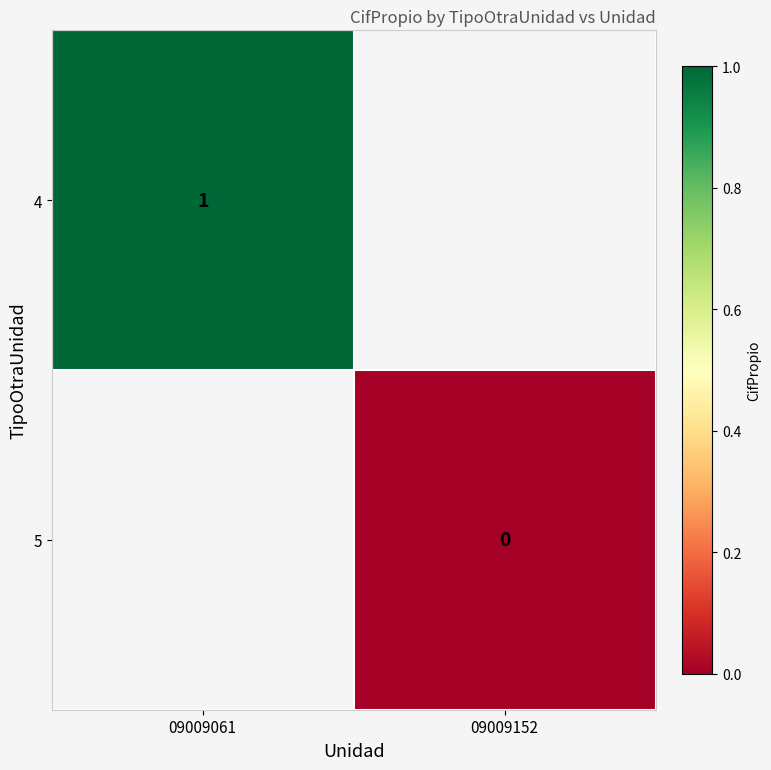

How many data points does each series have?

2